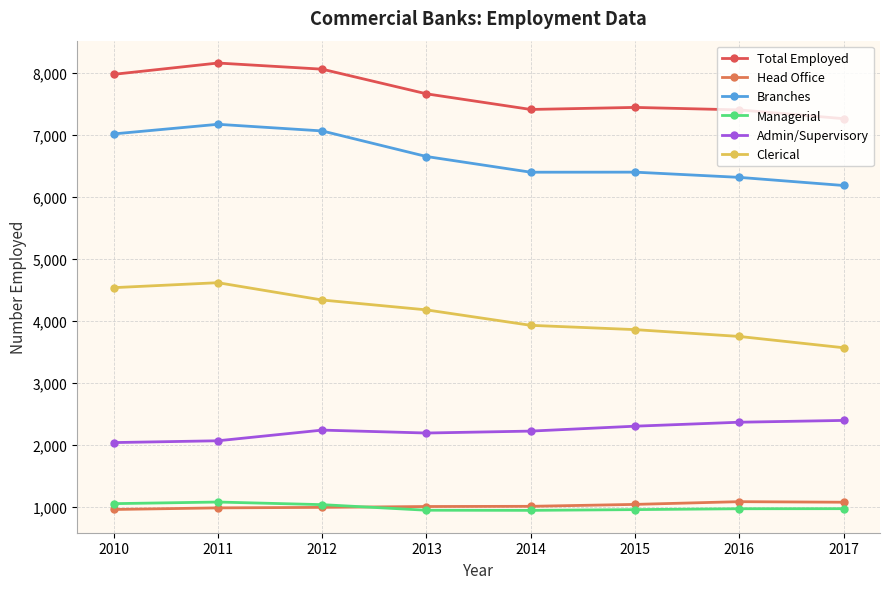

Does the chart display data point markers on the line(s)?

Yes